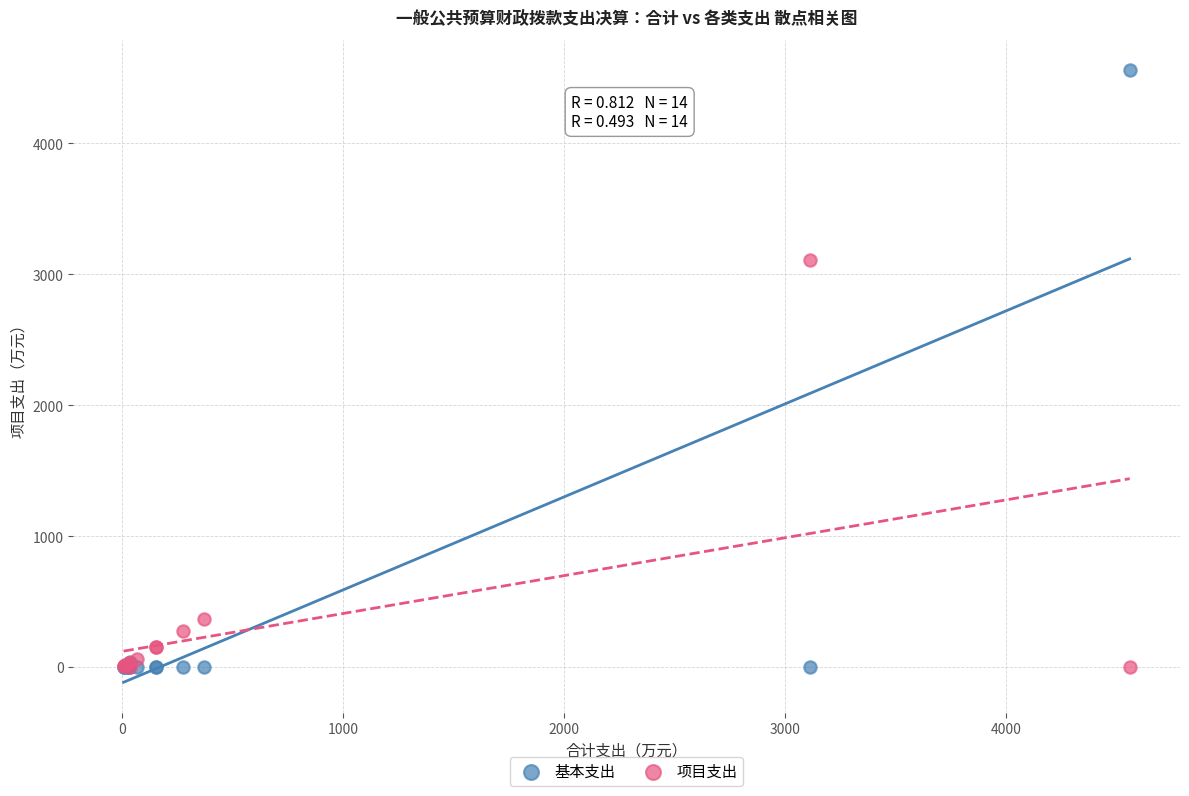

Across all series, what Y value is closest to 2278?

3112.7